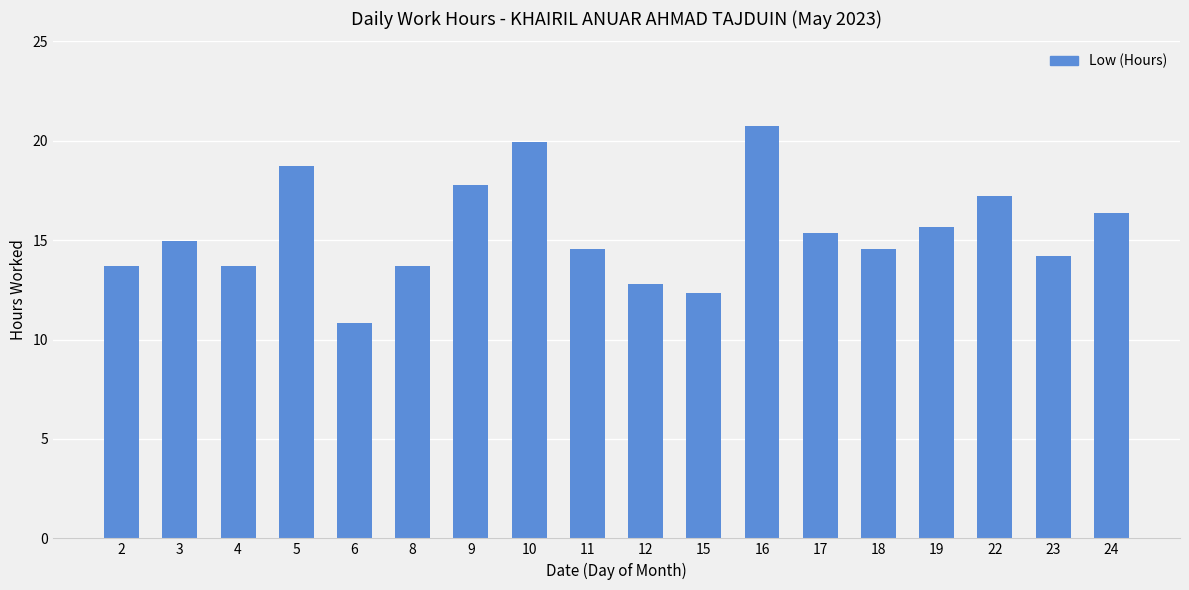

What is the maximum value shown in the chart?

20.7